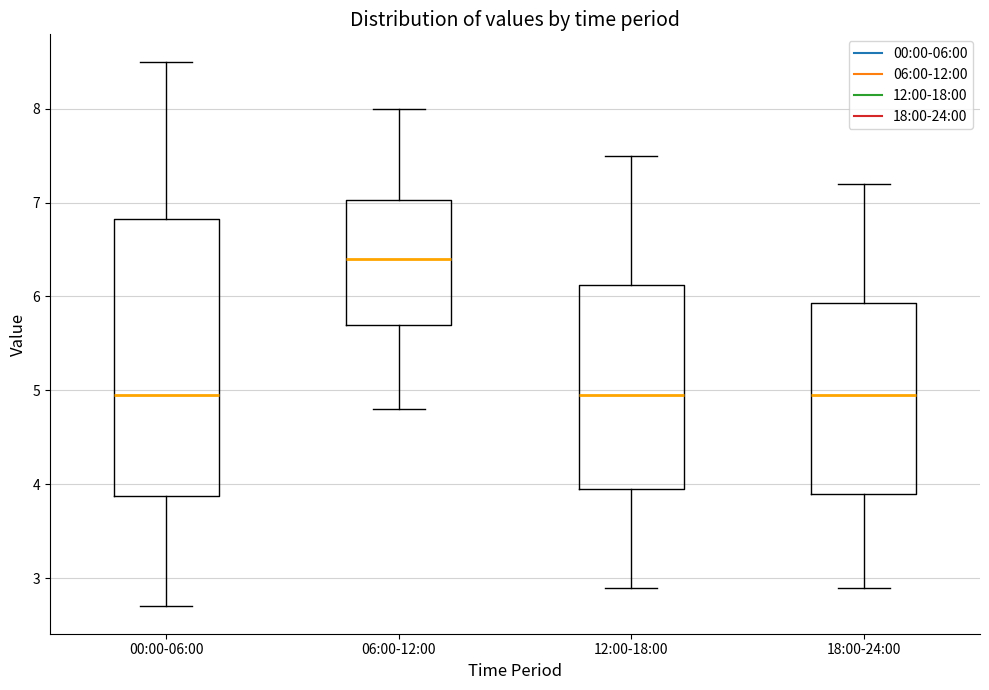

Which box is the tallest, from its lower edge to its upper edge?

00:00-06:00